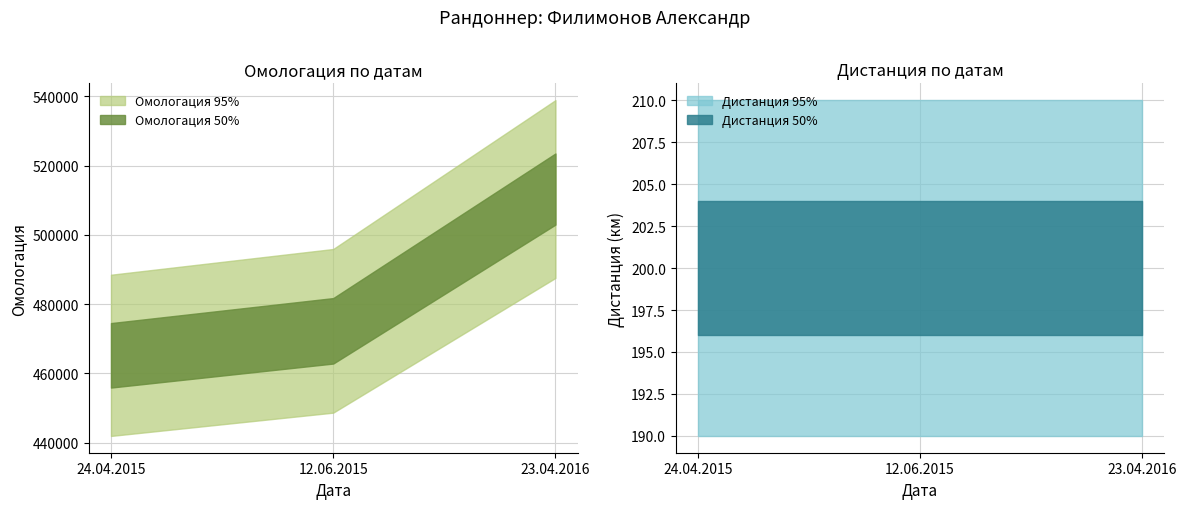

How many values in the Омологация series are below 472308?

1